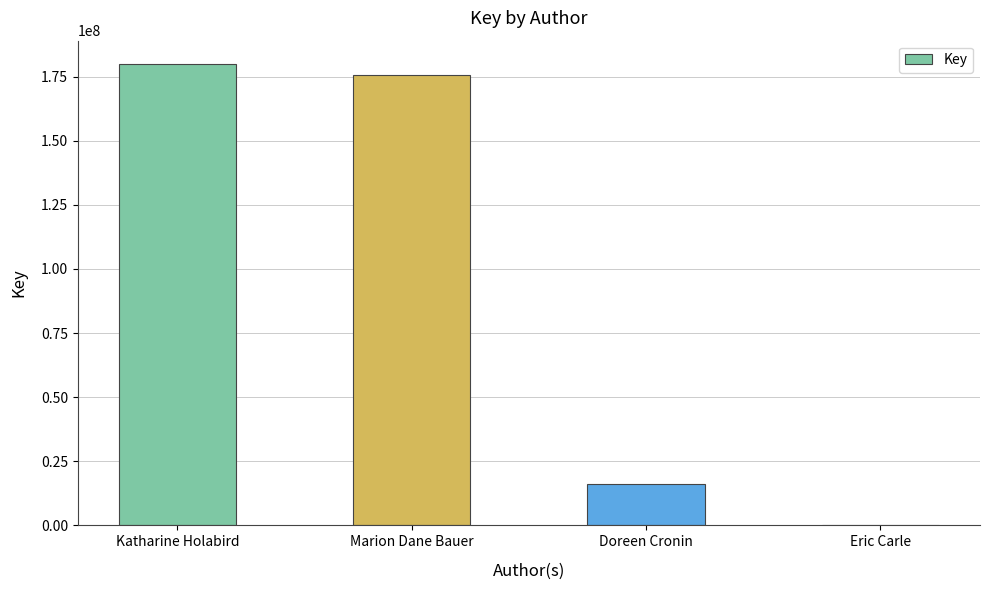

What is the maximum value shown in the chart?

179981343